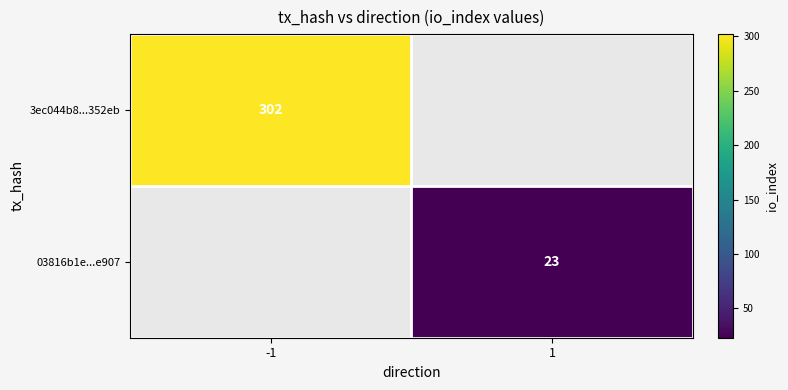

Is it true that 03816b1e...e907 equals 23 at 1?

True